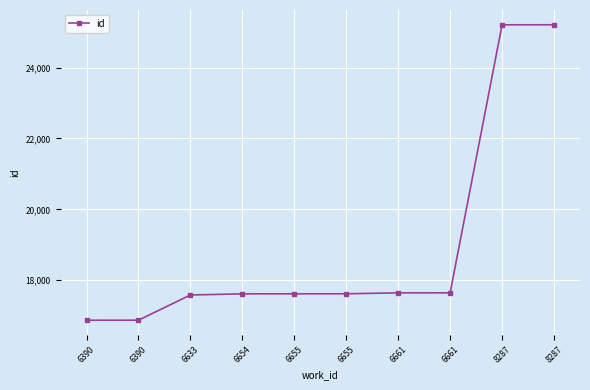

How many lines are shown in the chart?

1